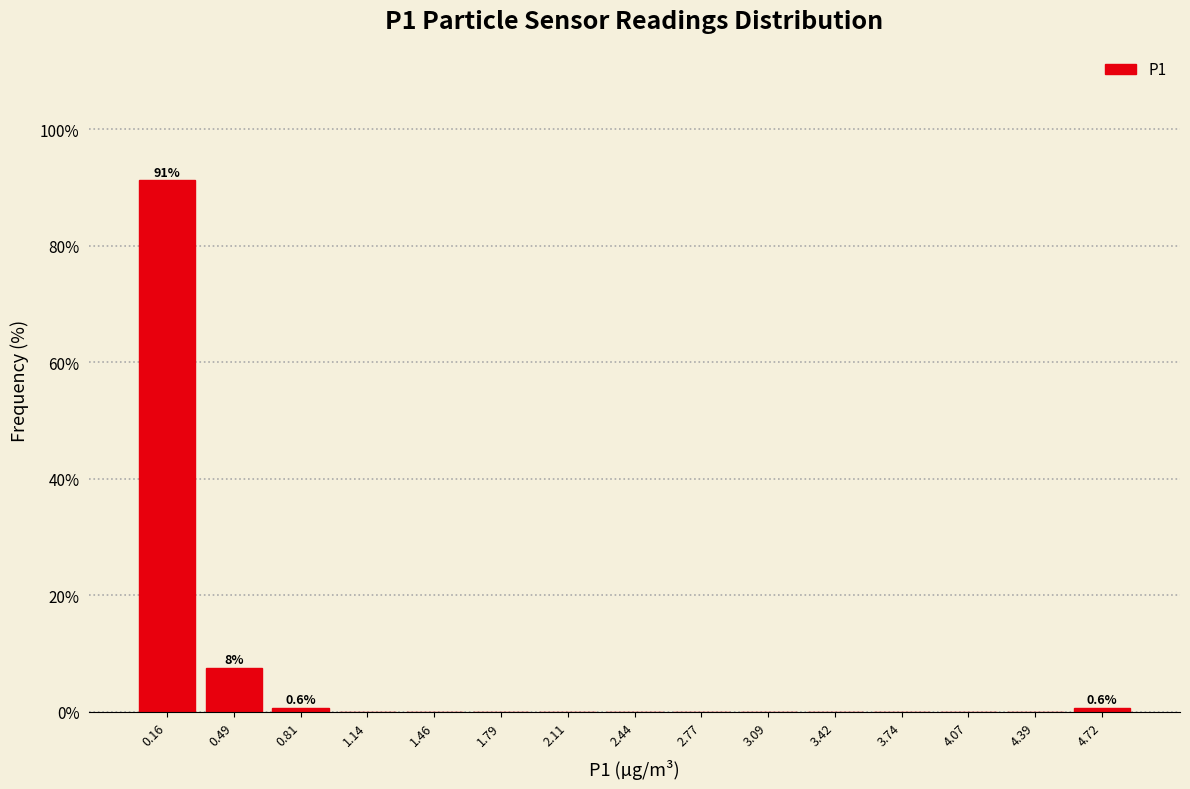

Which range on the x-axis has the tallest bar?

0.00 to 0.35